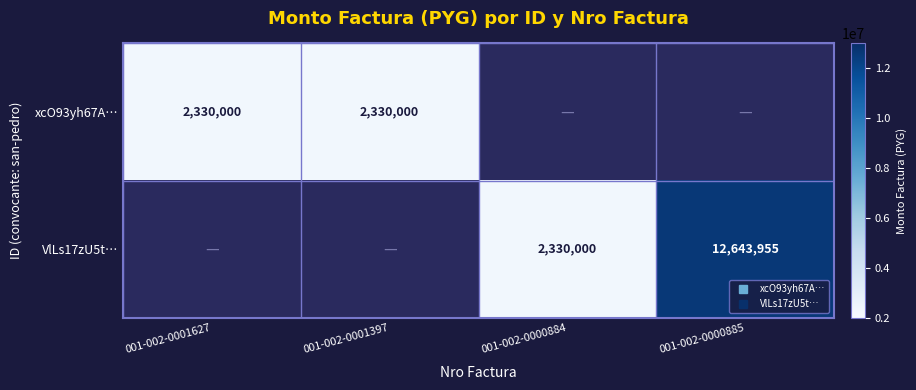

What is the greatest value displayed?

12643955.0